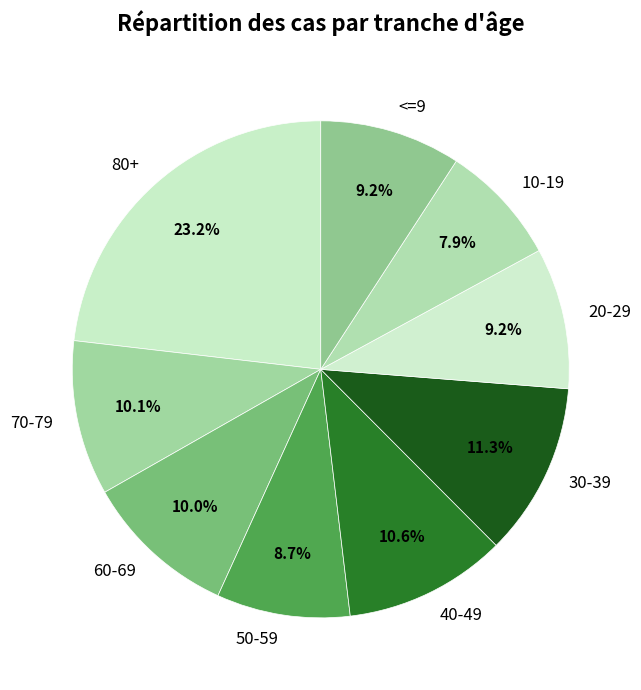

Which slice is the smallest?

10-19